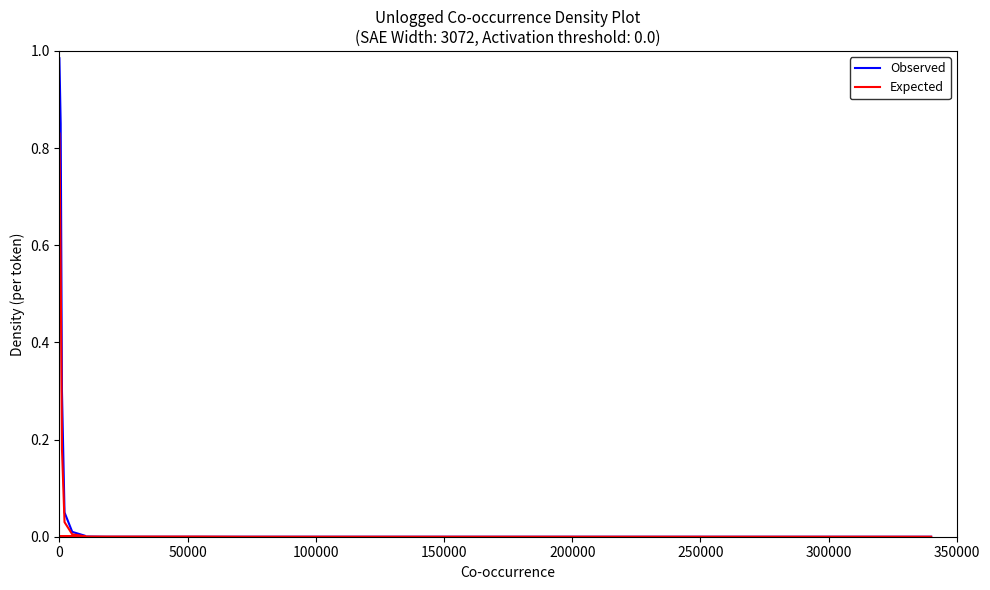

True or false: Observed has more than 1 points higher than both neighbors.

False